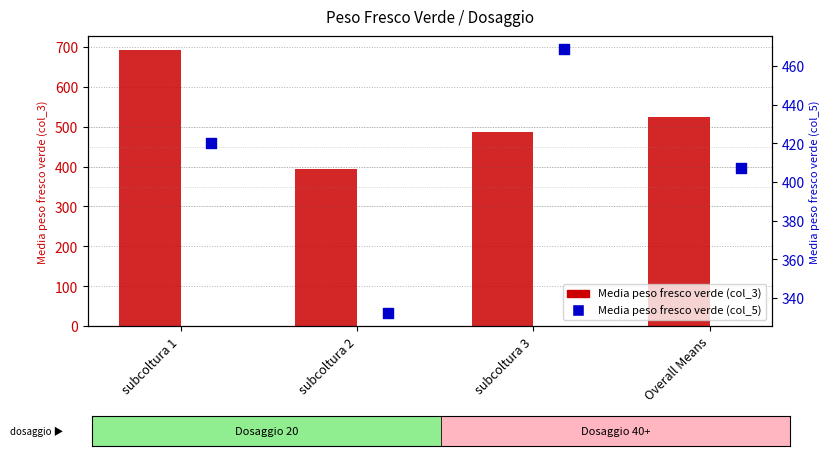

Which series has the widest spread of Y values?

Media peso fresco verde (col_3)